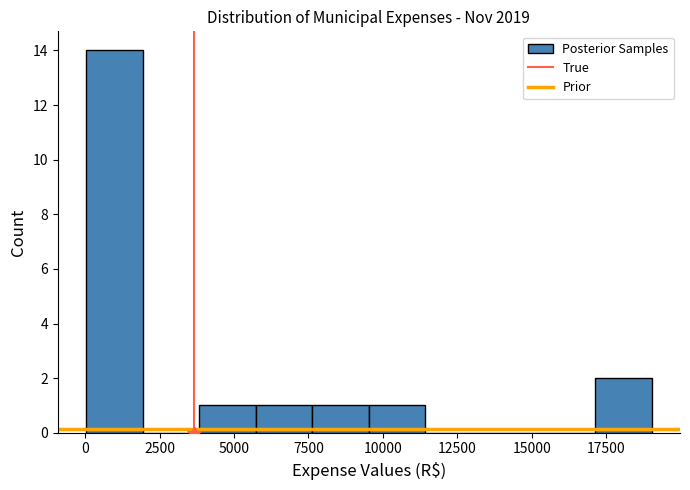

Around what value on the x-axis is the tallest bar? Give the approximate position of its centre, as read against the axis.

1000